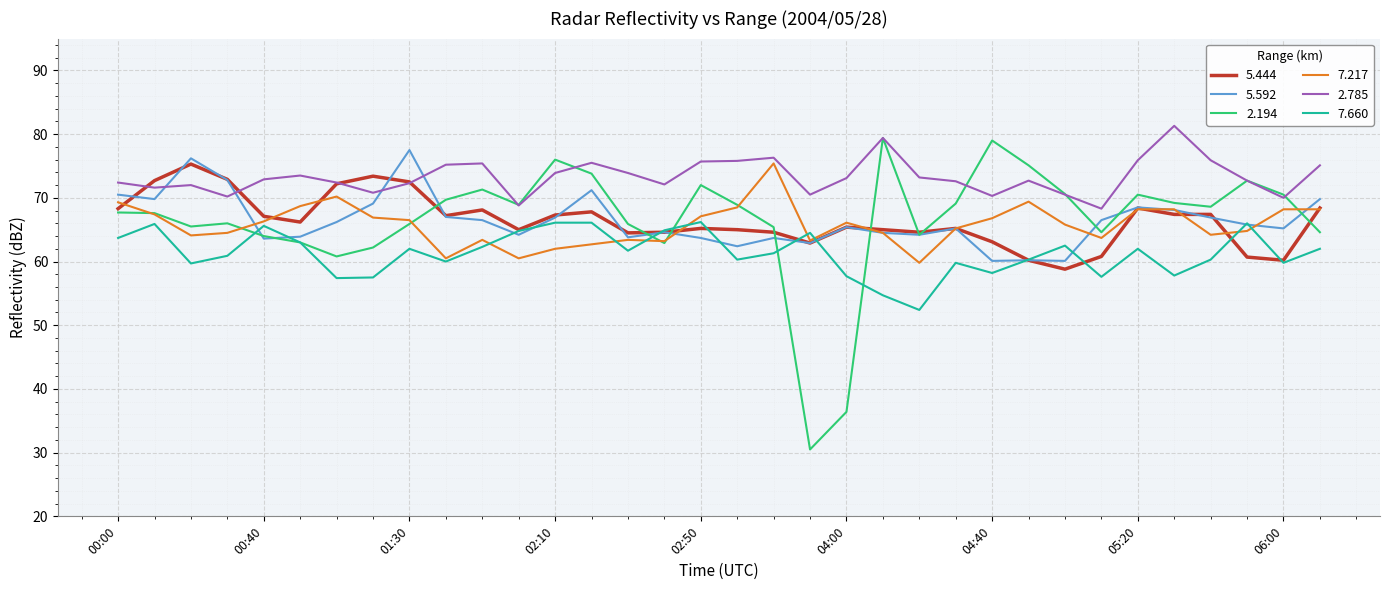

Which series has the widest spread of values?

2.194